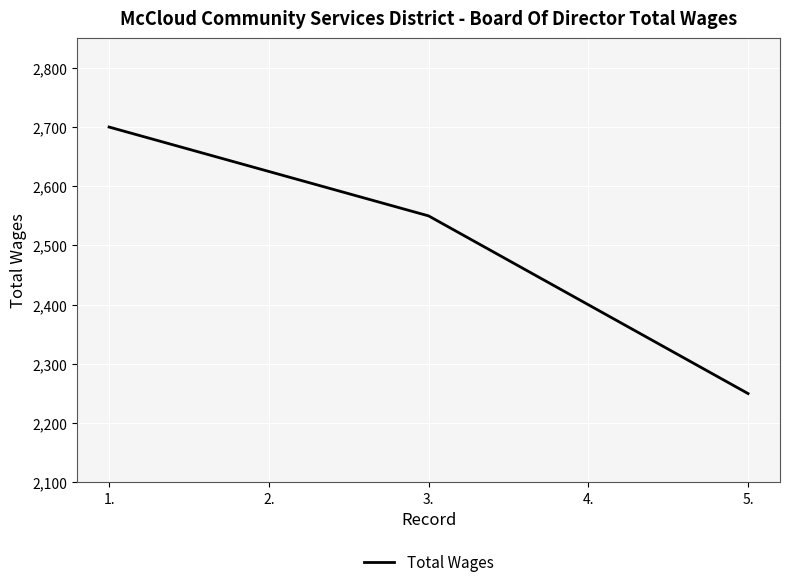

Is this an area chart (filled region under the line)?

No